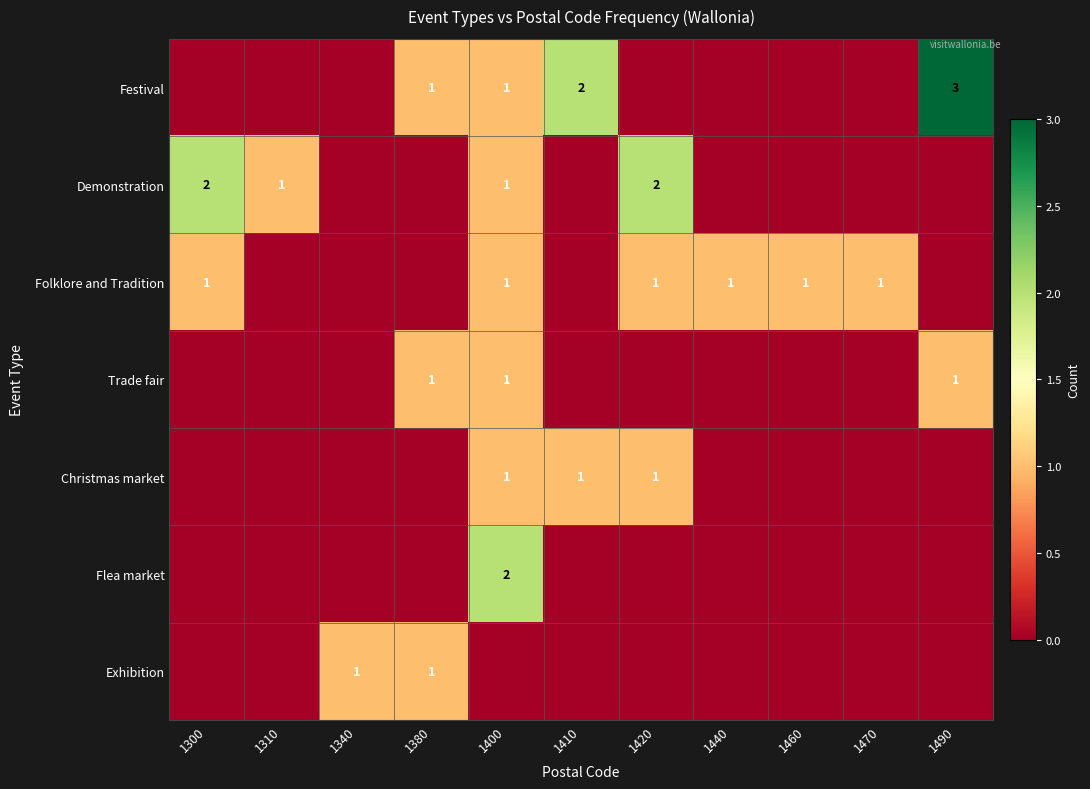

Is it true that Festival equals 4 at 1490?

False